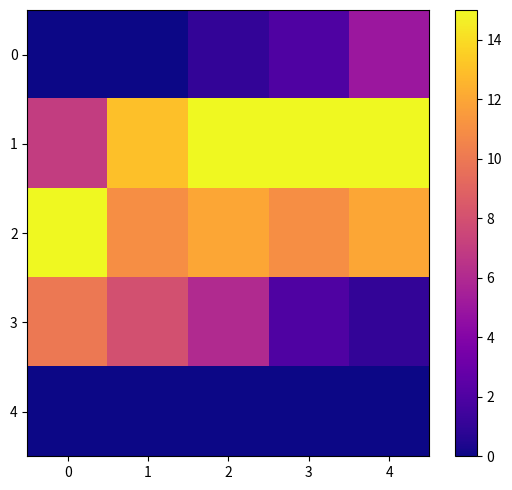

Rank the series by their maximum value, from lowest to highest.

4, 0, 3, 1, 2